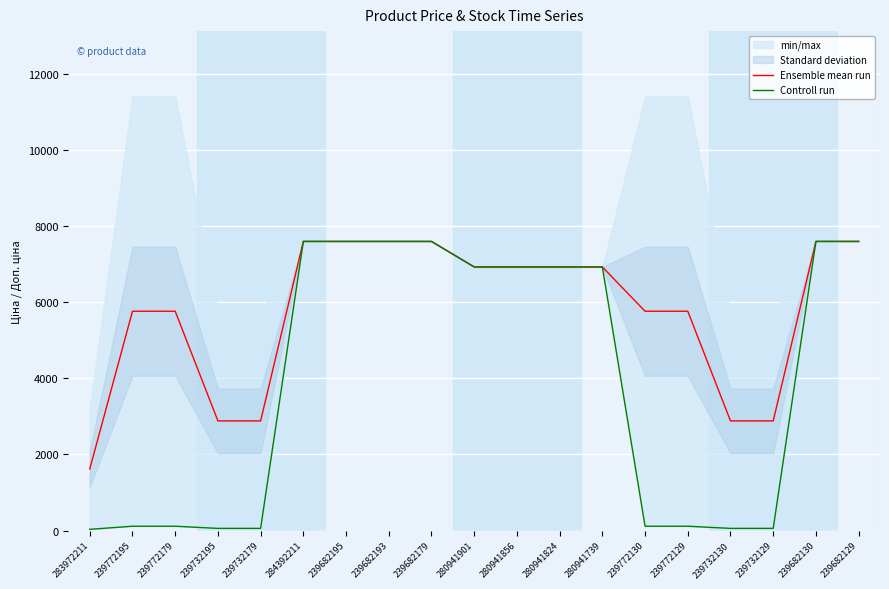

Rank the series at 239732195 from lowest to highest value.

Controll run, Ensemble mean run